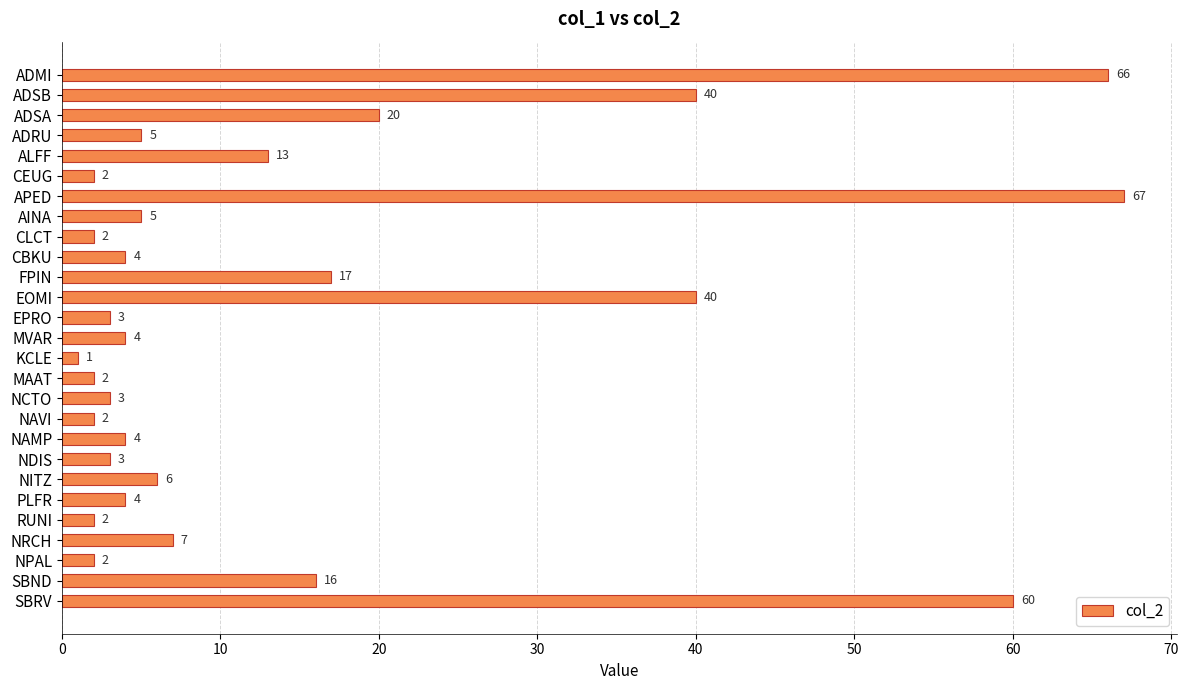

At which category does the chart reach its peak across all series?

APED